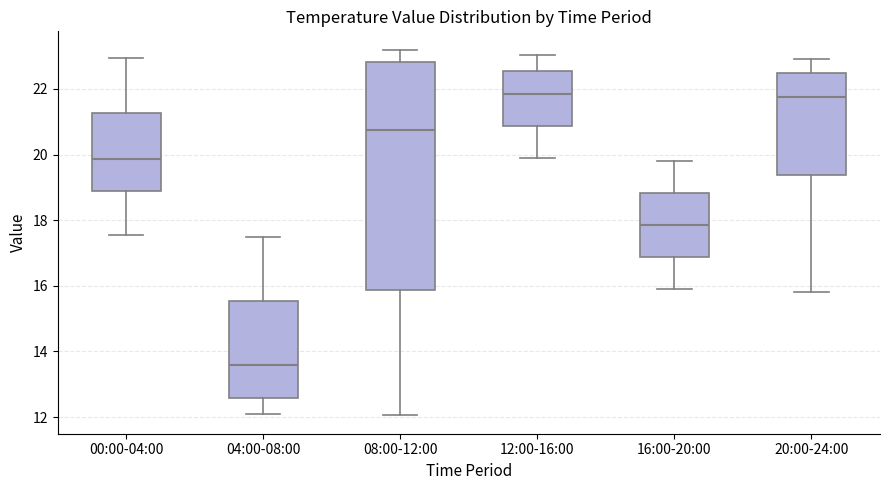

Which box has the lowest median line?

04:00-08:00